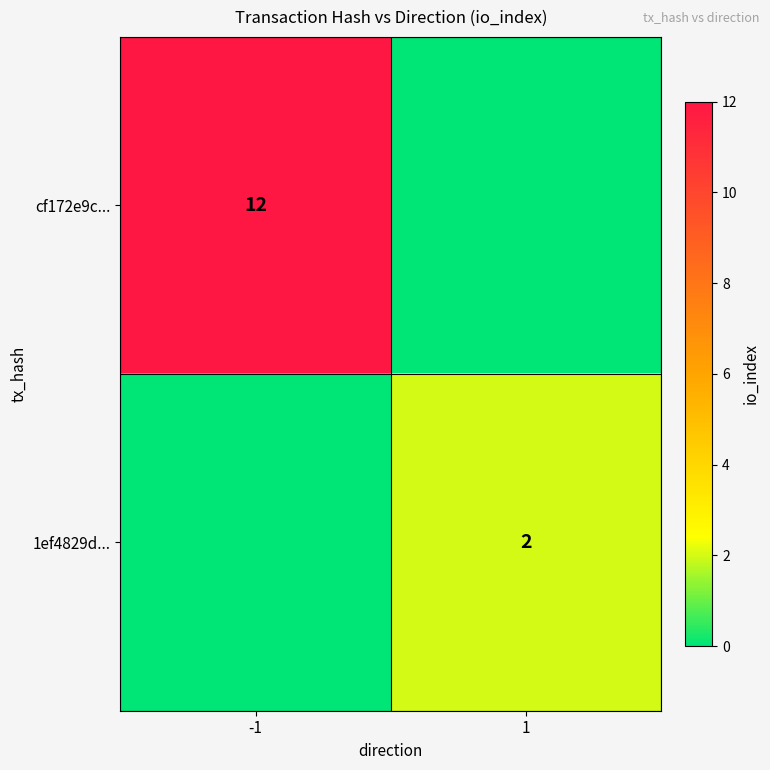

The value of cf172e9c... at -1 is 12. True or false?

True